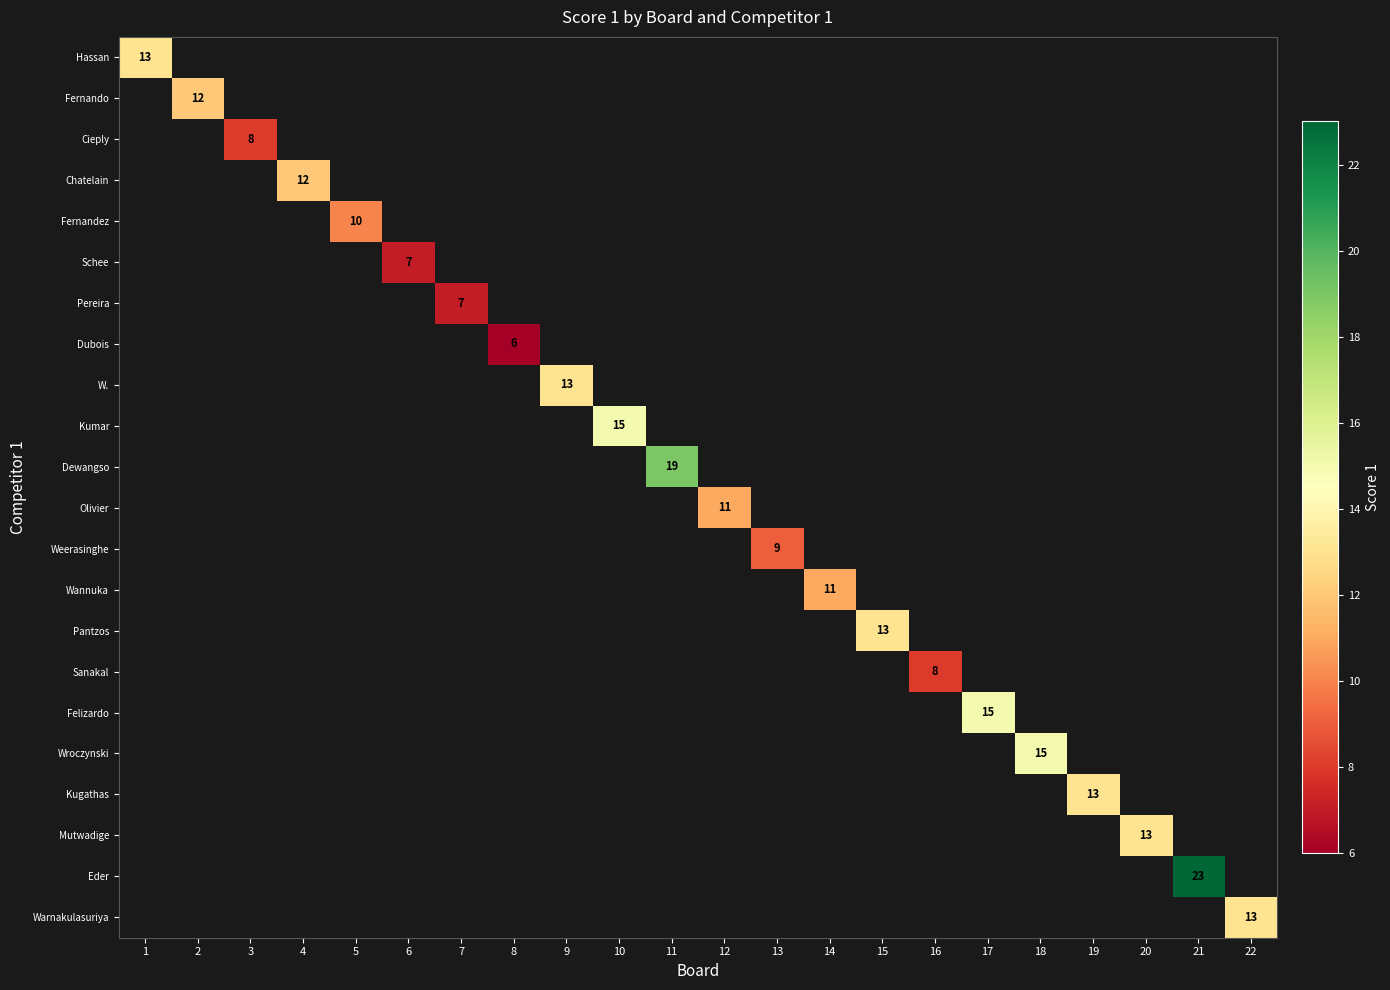

What is the greatest value displayed?

23.0